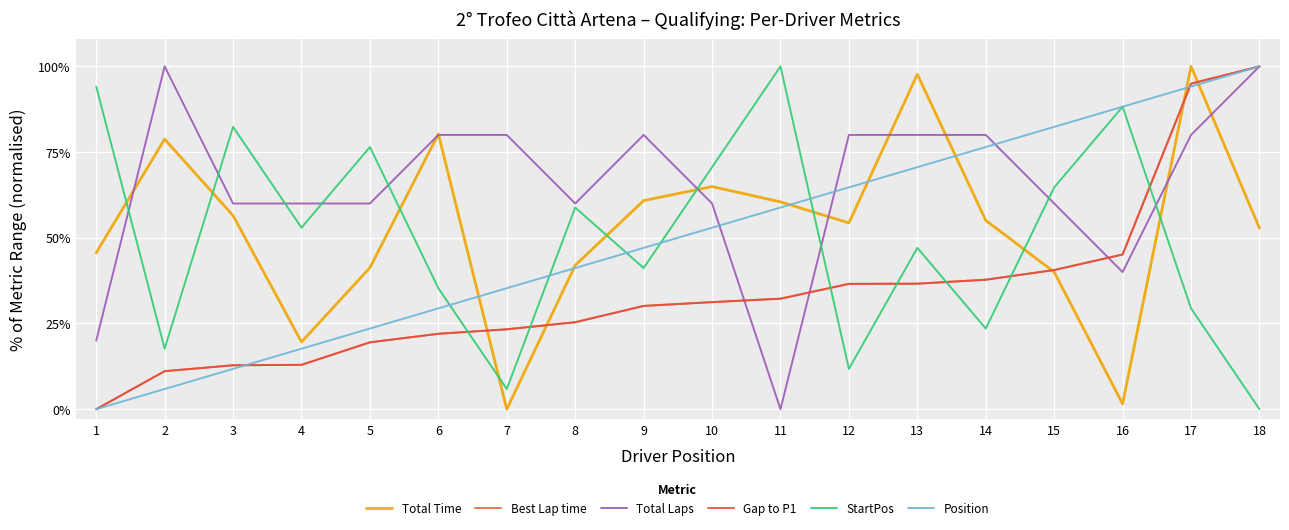

What is the maximum value shown in the chart?

100.0